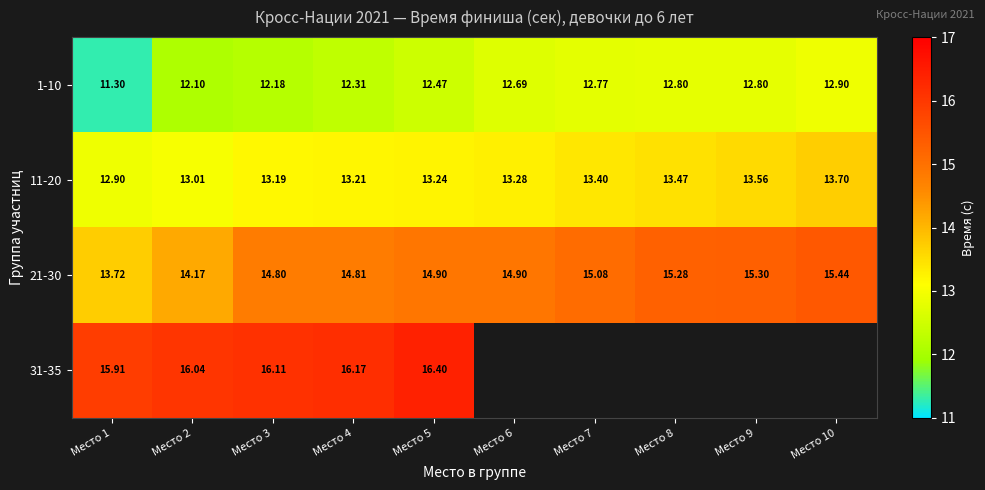

What is the maximum value for 31-35?

16.4